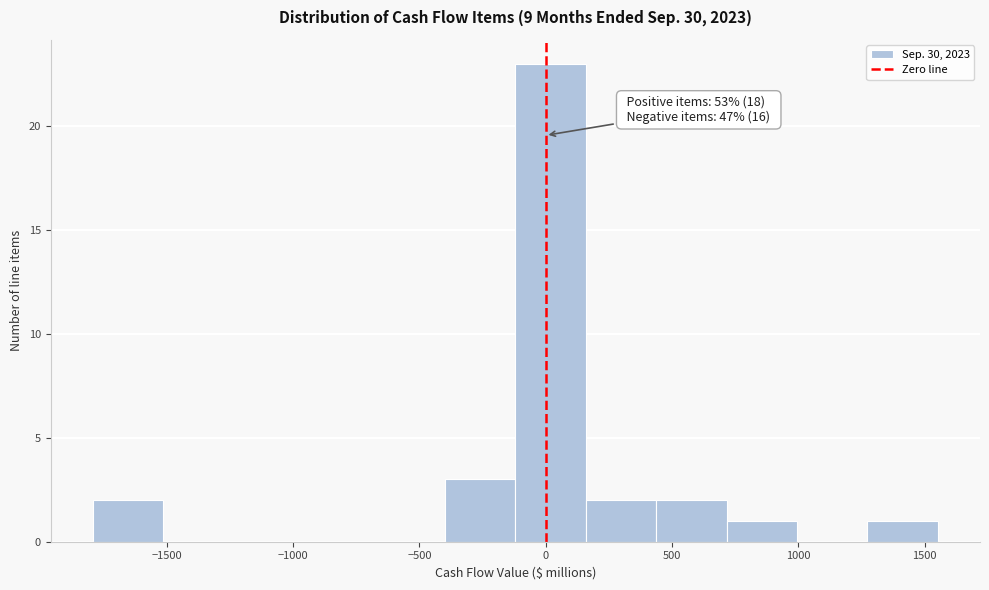

Which range on the x-axis has the tallest bar?

-100 to 150